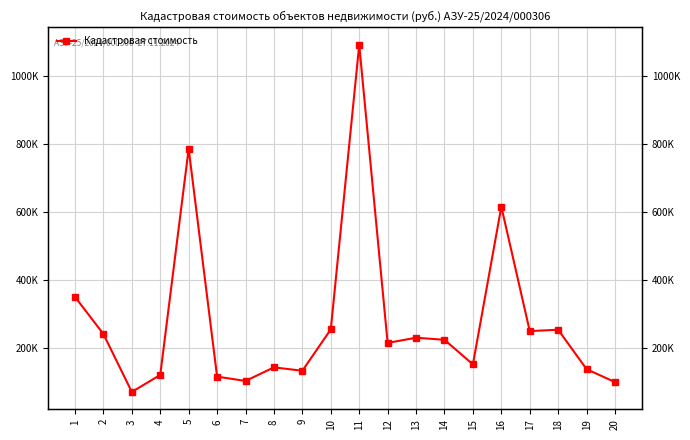

What is the sum of the values at 5 and 3?

859097.7